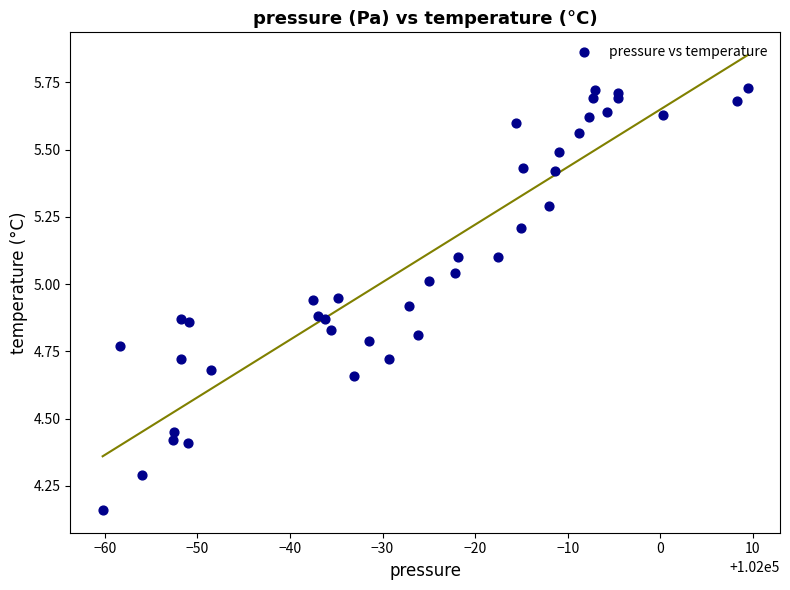

What is the range of Y values (max minus min)?

1.6